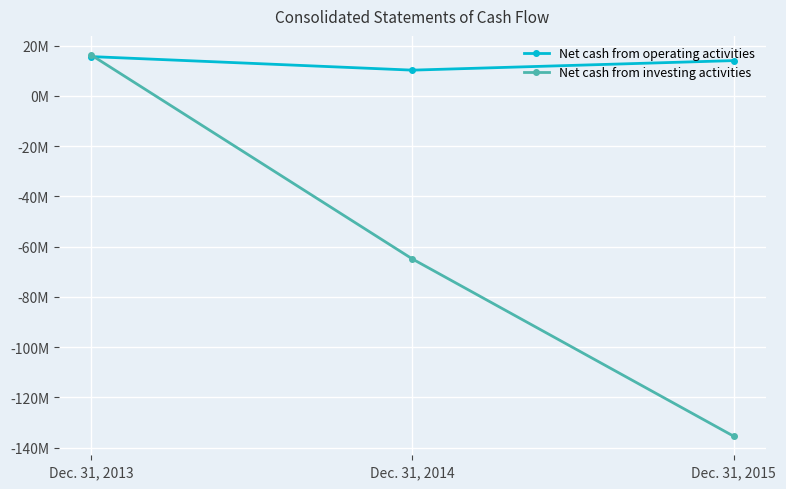

Reading right to left, extract all data points from this chart.

Net cash from operating activities: Dec. 31, 2015=14002256	Dec. 31, 2014=10206801	Dec. 31, 2013=15600969
Net cash from investing activities: Dec. 31, 2015=-135474897	Dec. 31, 2014=-64942641	Dec. 31, 2013=16250283